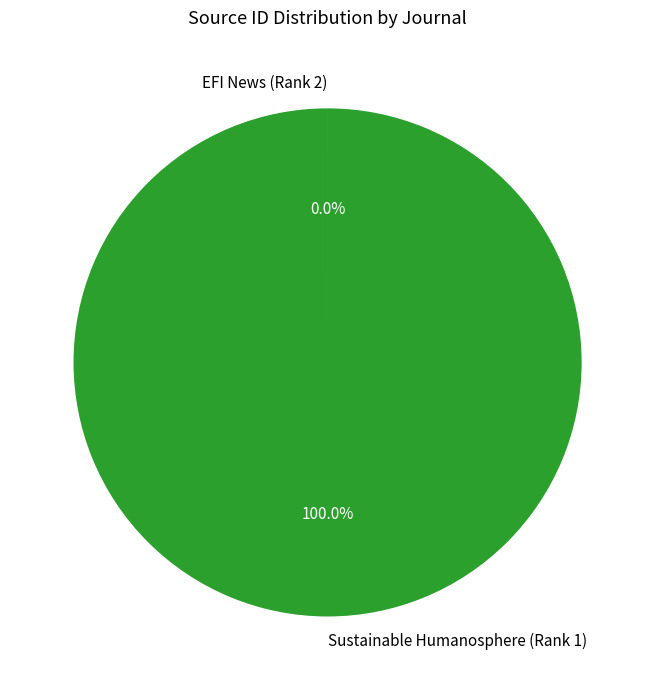

Is there a majority slice in this chart?

Yes